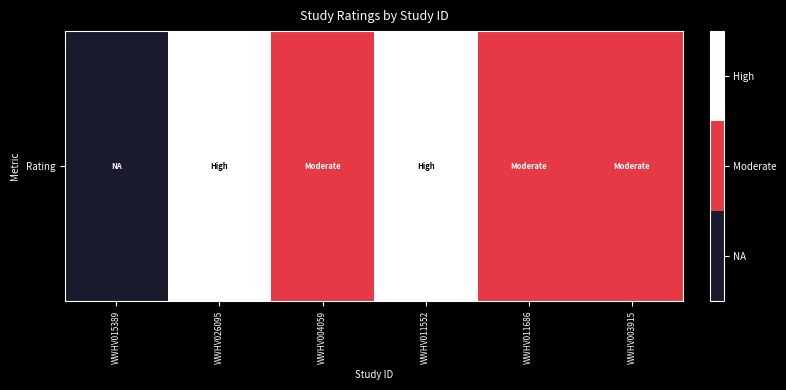

How many series are shown in this chart?

1